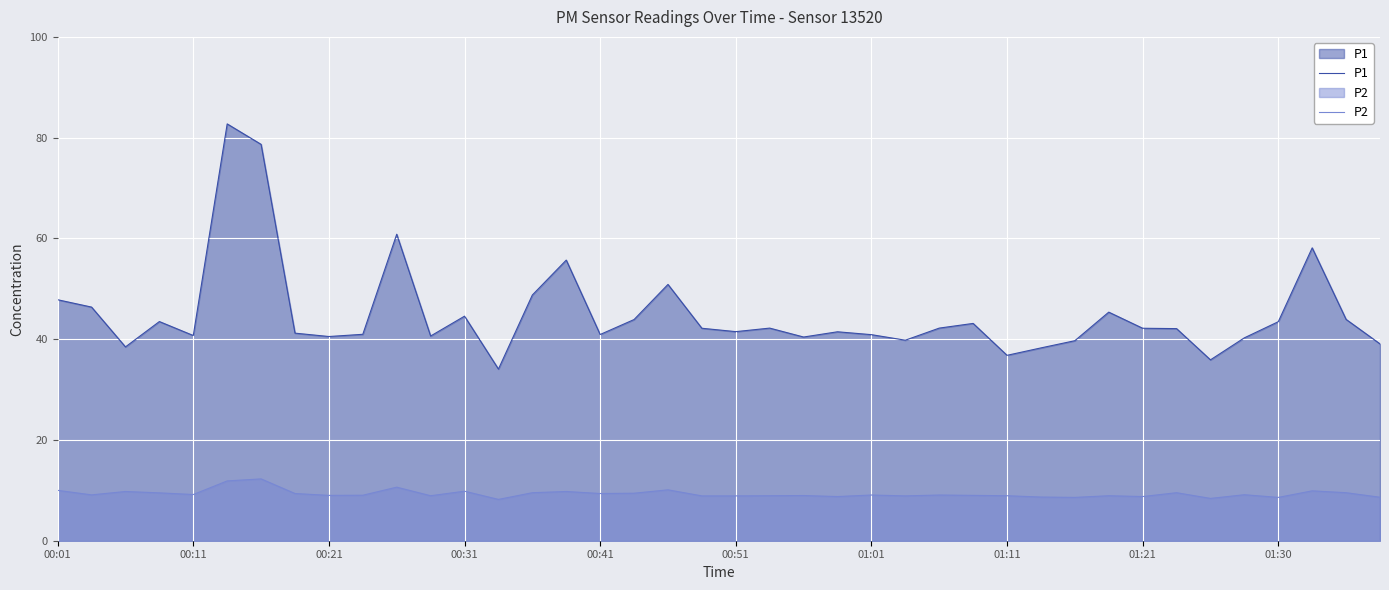

Rank the series at 00:51 from lowest to highest value.

P2, P1